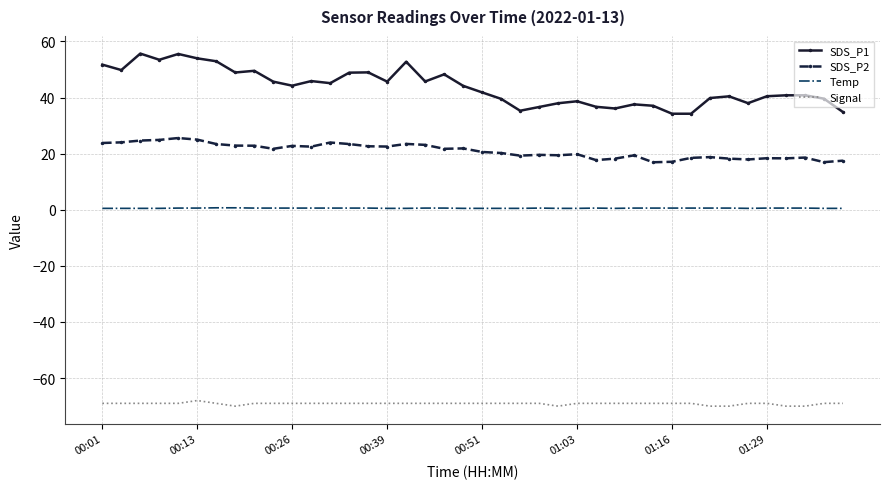

Which series has the largest range (max minus min)?

SDS_P1